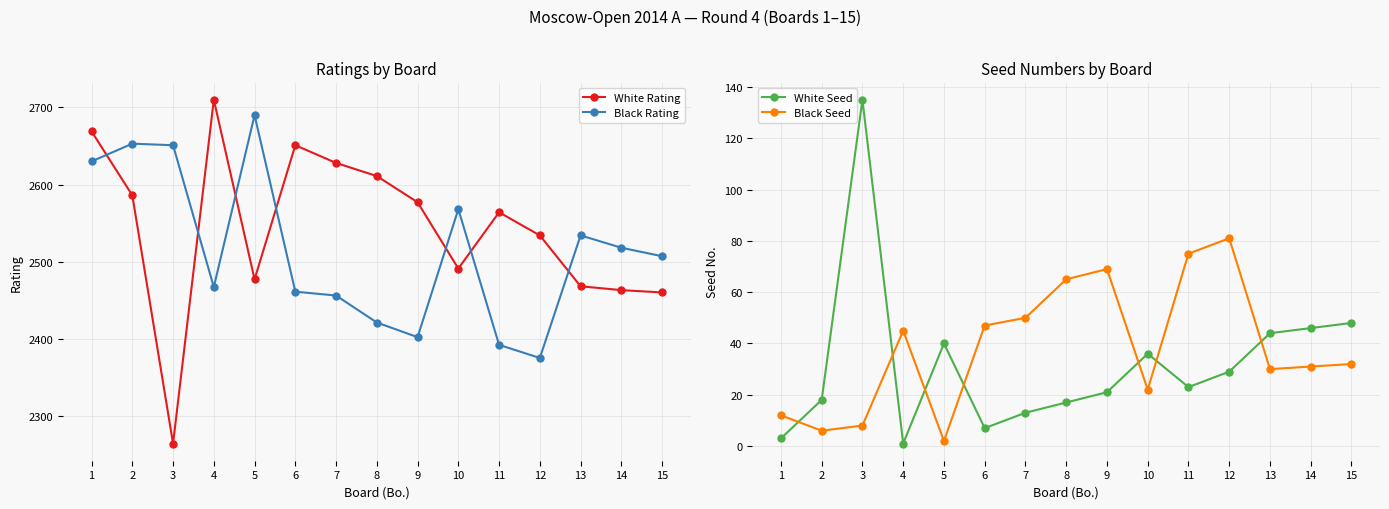

What is the difference between the maximum and second lowest values in the Black Rating series?

298